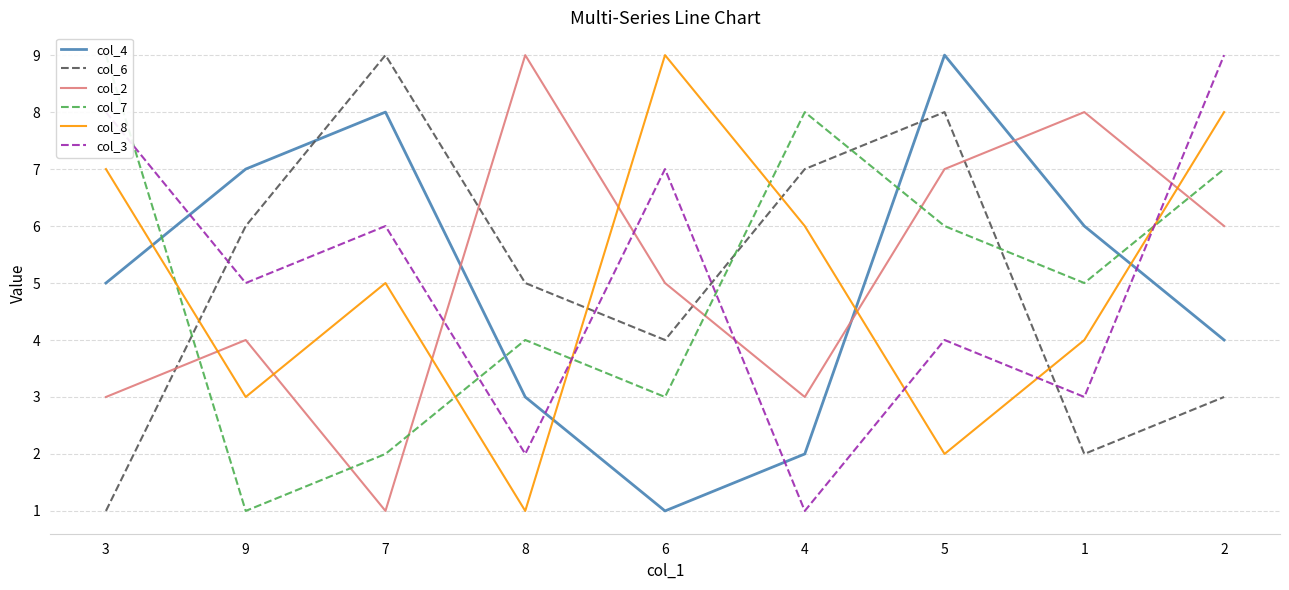

Which category has the lowest value across all series?

6